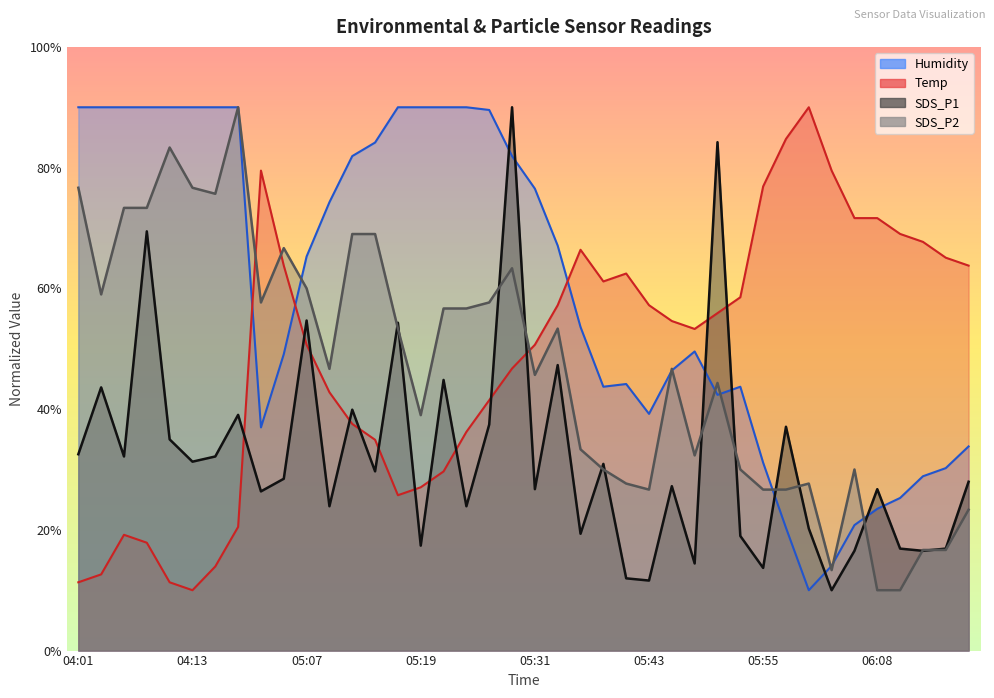

What is the value of the Temp point at the 39th from the left?

65.1